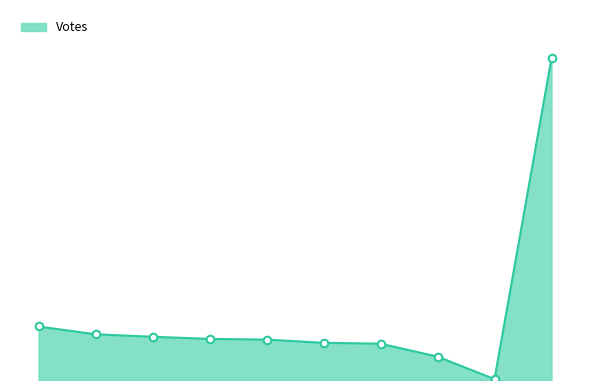

Is this an area chart (filled region under the line)?

Yes